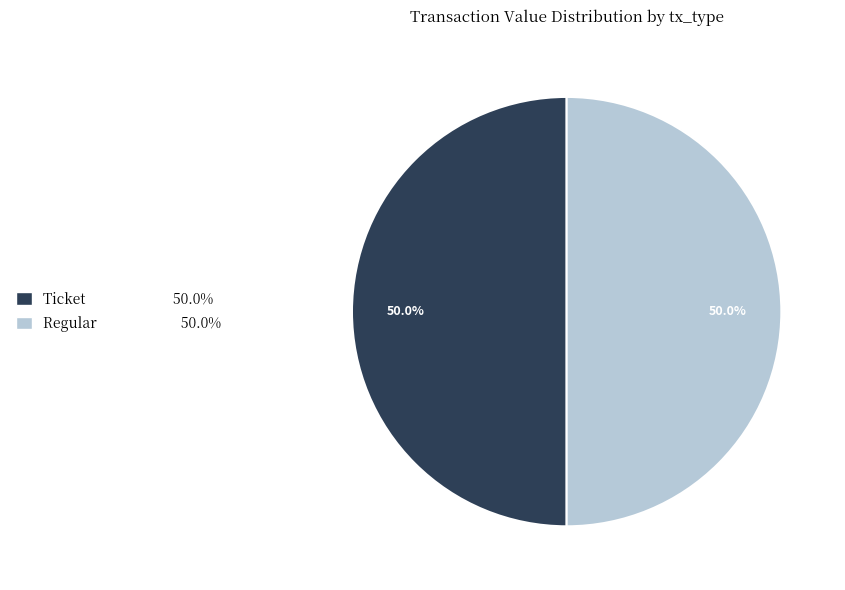

What percentage do Regular 50.0% and Ticket 50.0% together represent?

100.0%